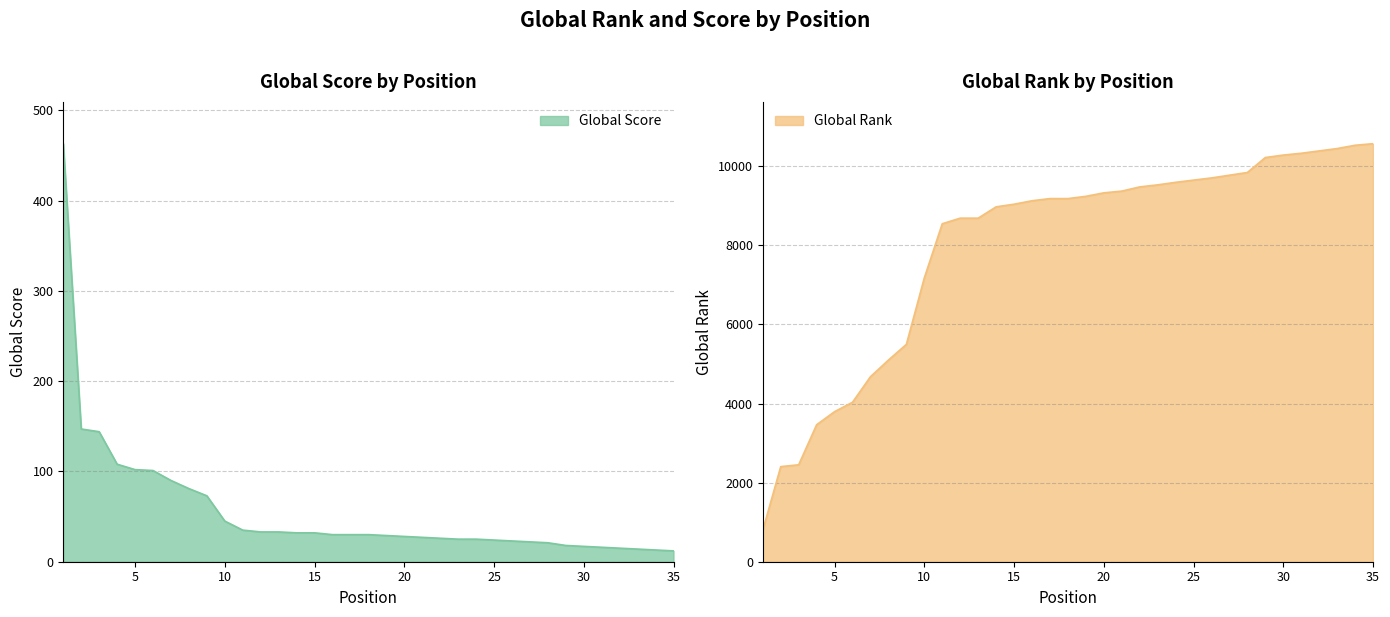

The value of Global Rank at 15 is 3829. True or false?

False